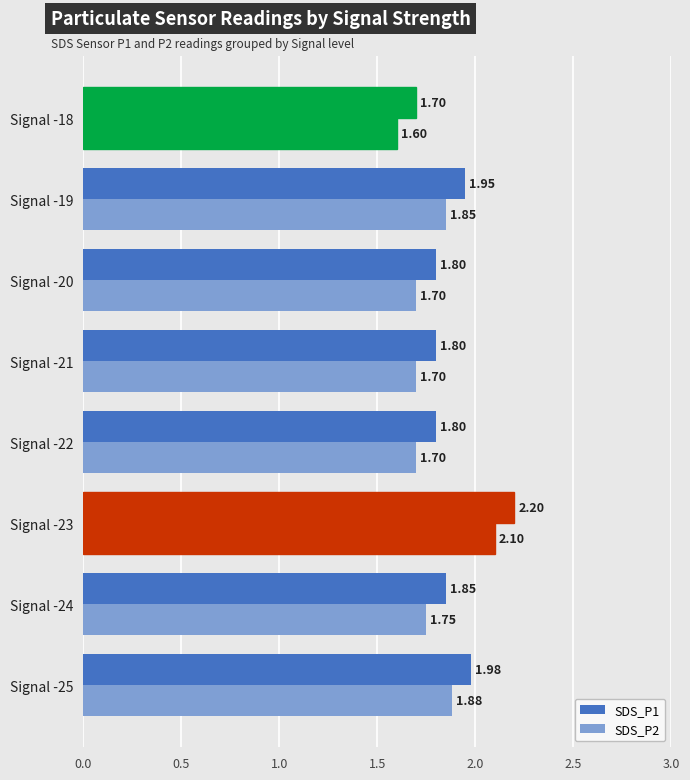

What is the difference between the maximum and minimum values in the SDS_P2 series?

0.5